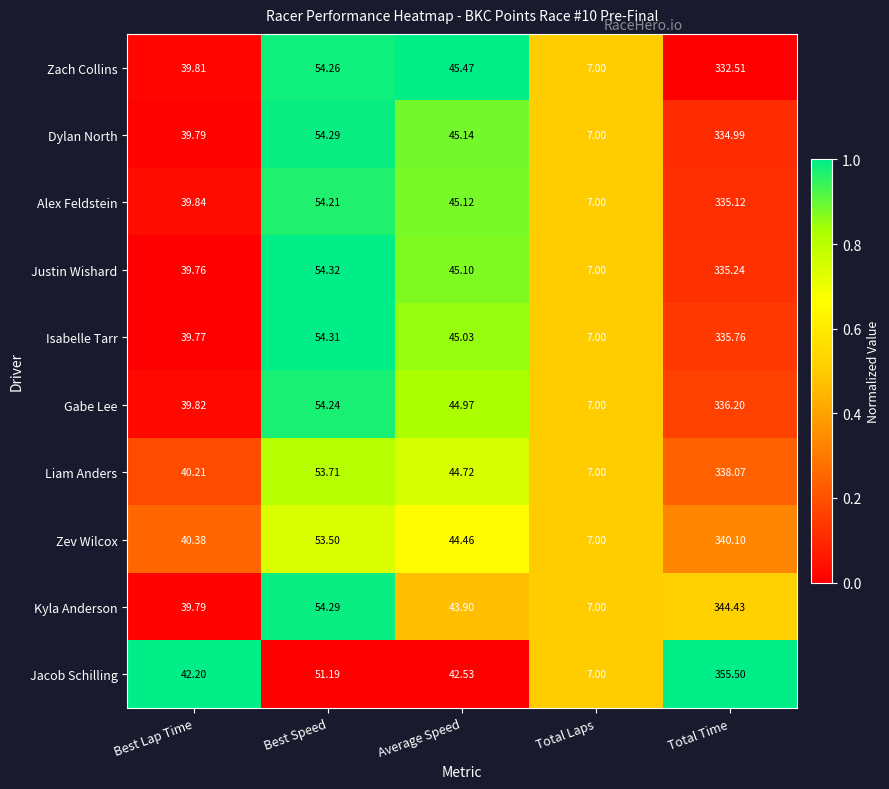

Count the number of data series in this chart.

10